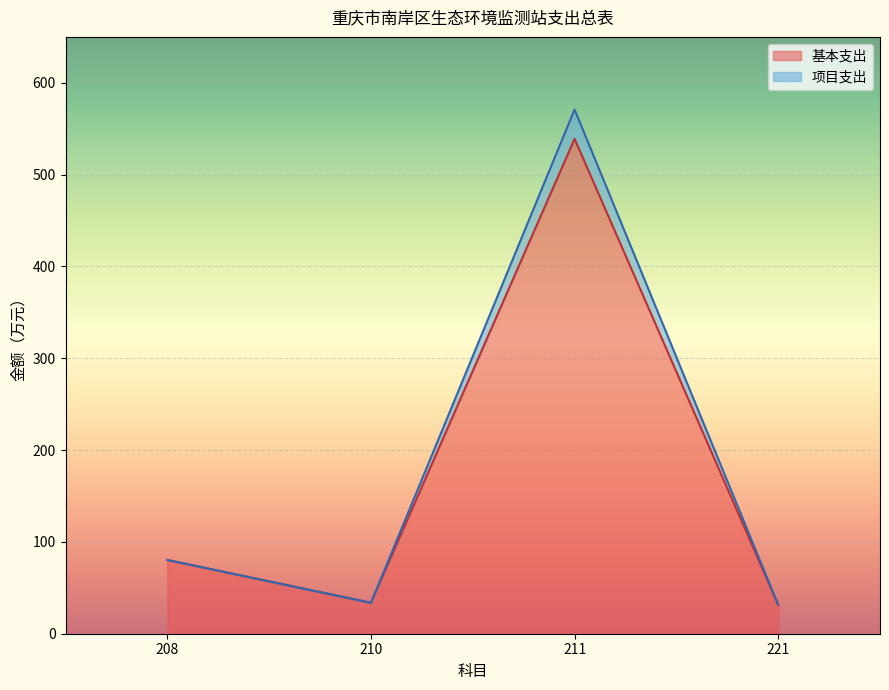

At which label is 基本支出 closest to 285?

208